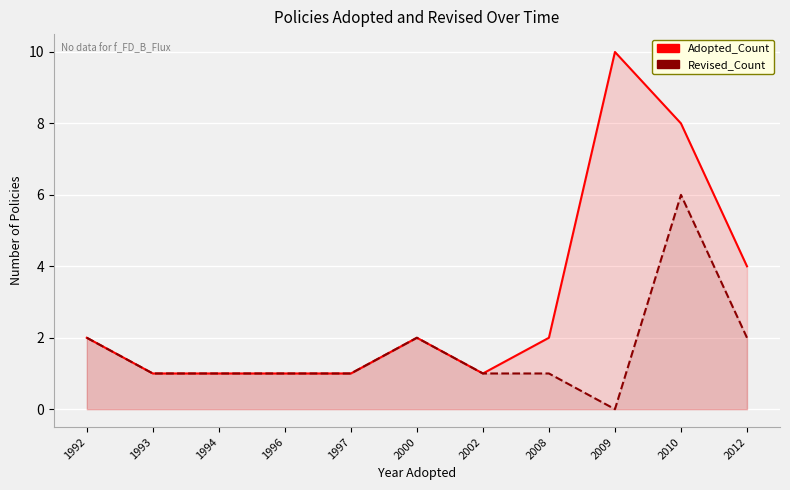

What is the value of the Revised_Count point at the 2nd from the left?

1